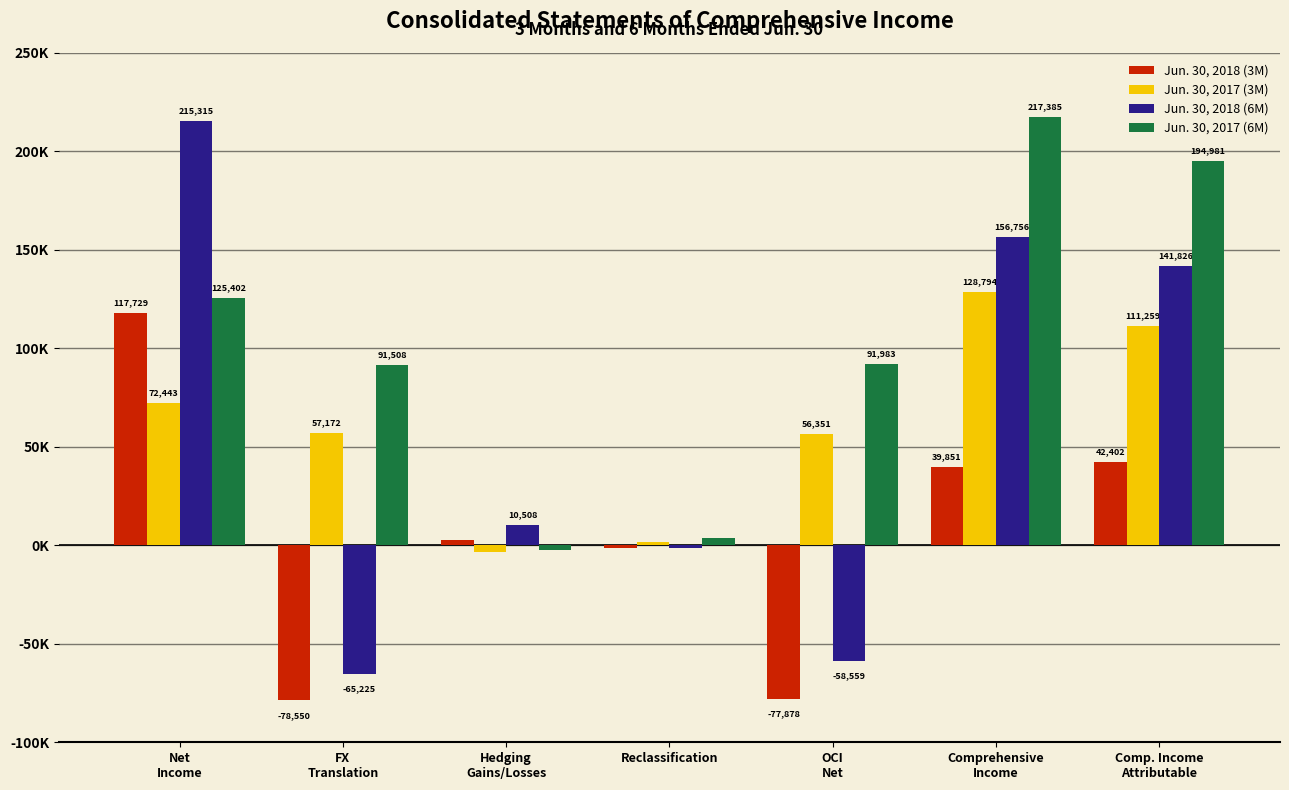

Does the chart contain stacked bars?

No